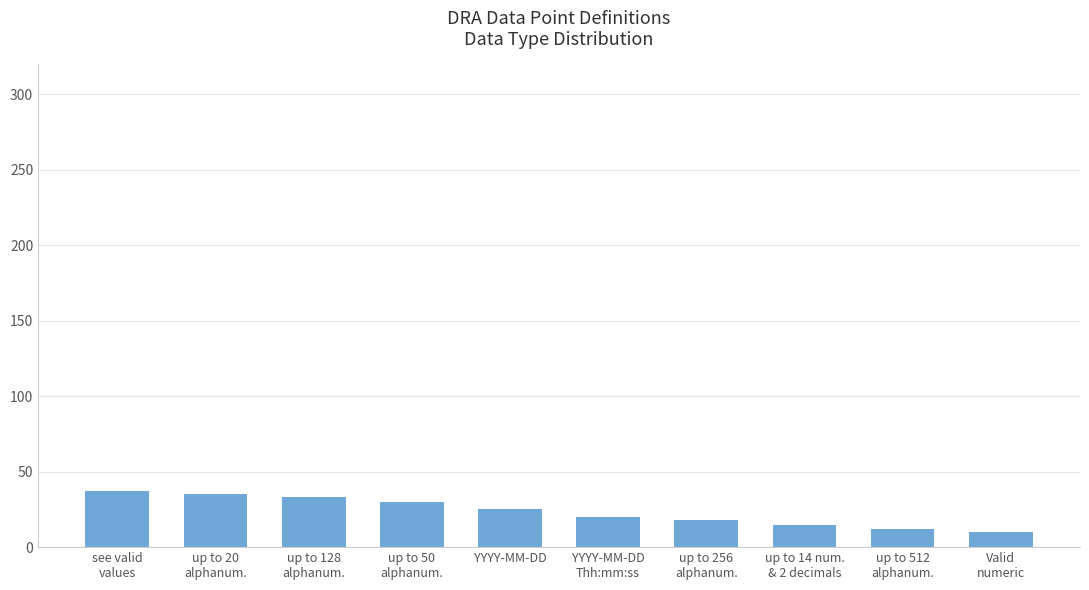

The chart shows a value of 25 at YYYY-MM-DD. True or false?

True